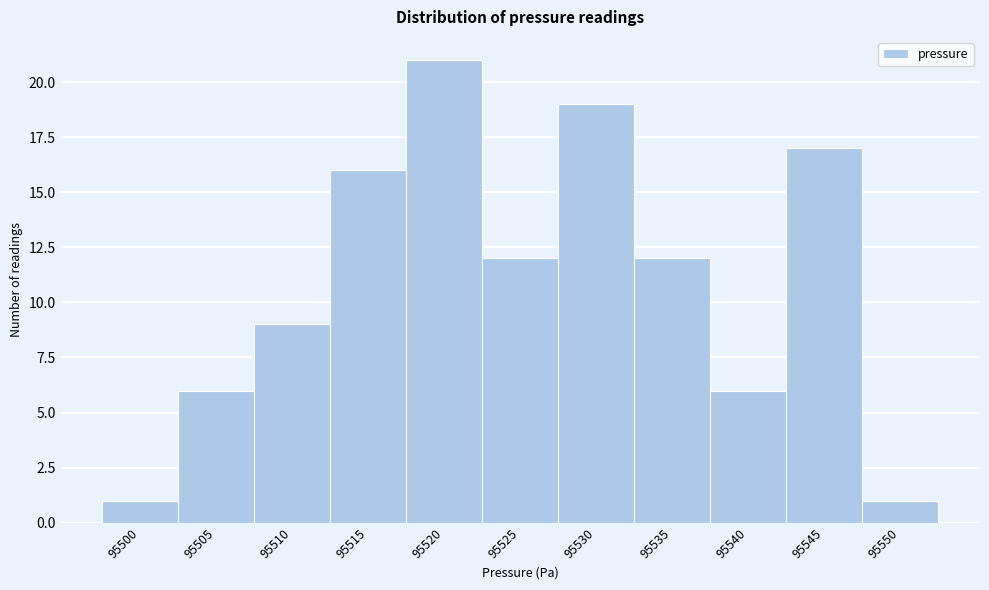

Reading right to left, list all the values displayed in this chart.

1	17	6	12	19	12	21	16	9	6	1